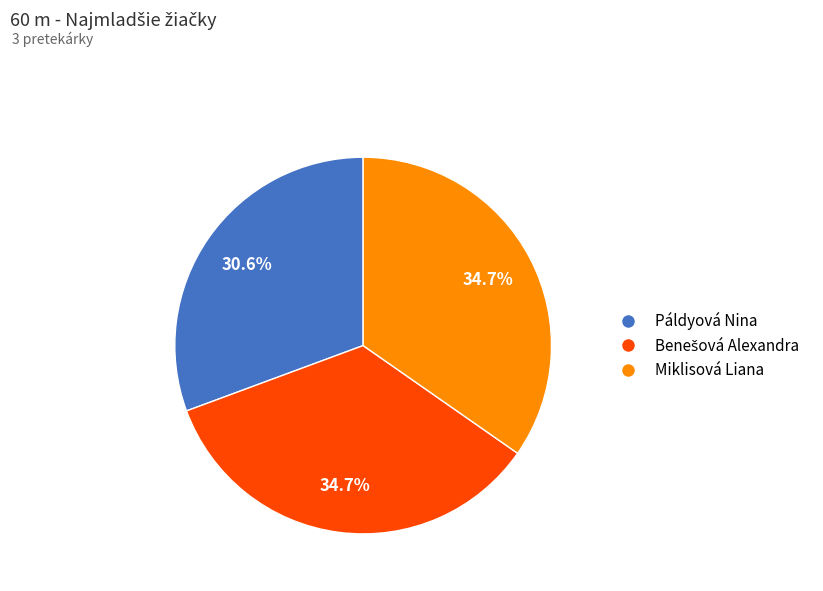

What percentage is NOT represented by Miklisová Liana?

65.3%